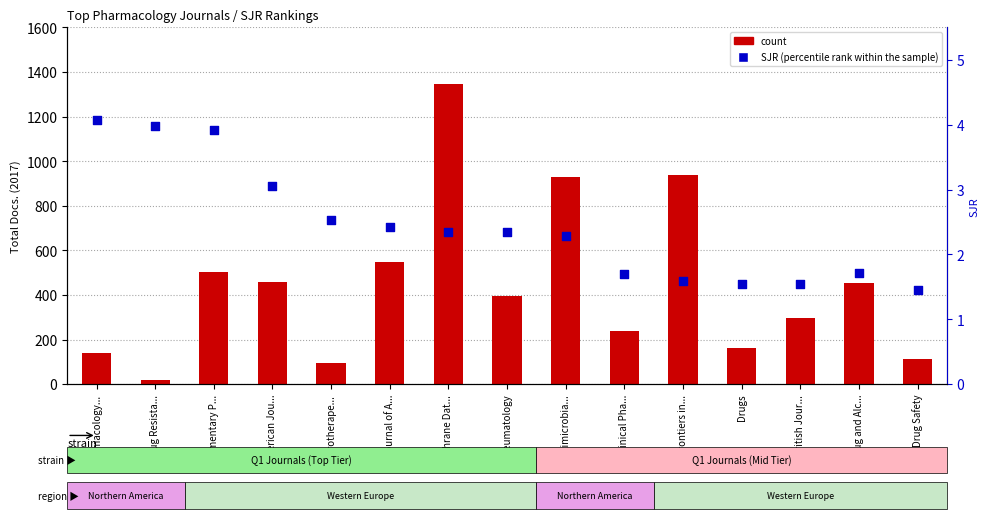

Which series reaches the minimum Y coordinate?

SJR (percentile rank within sample)